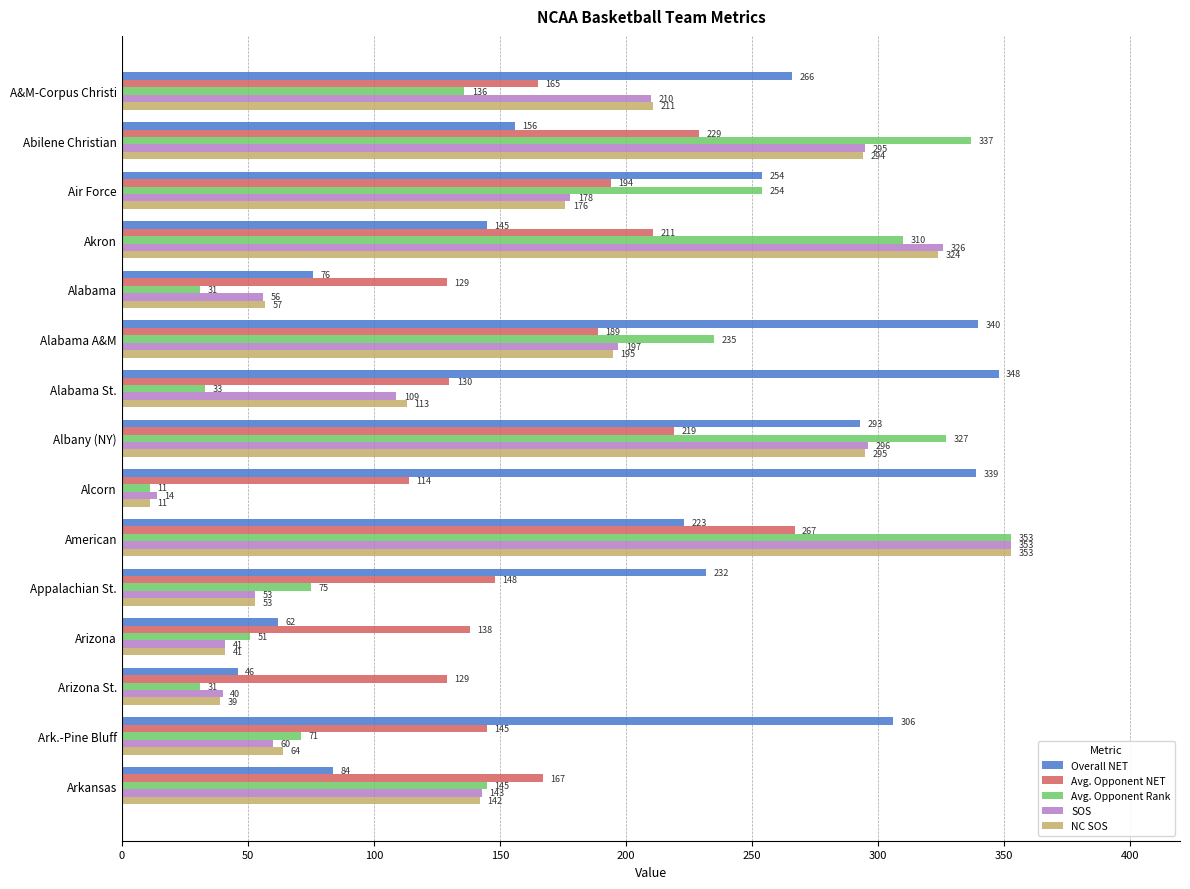

Which series has the largest total across all categories?

Overall NET